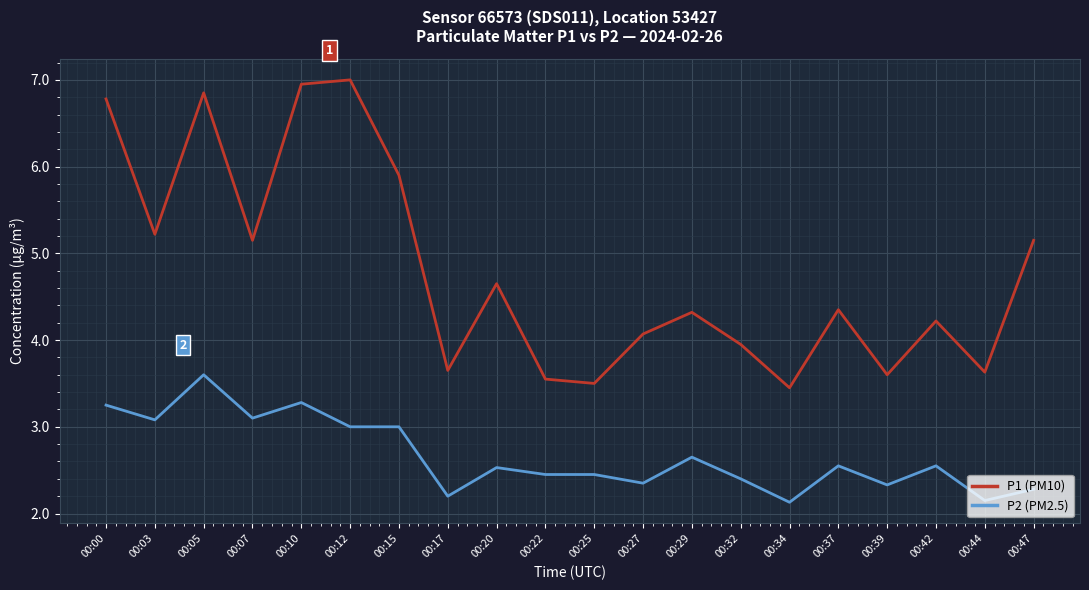

What are all the series names shown in the legend?

P1 (PM10), P2 (PM2.5)